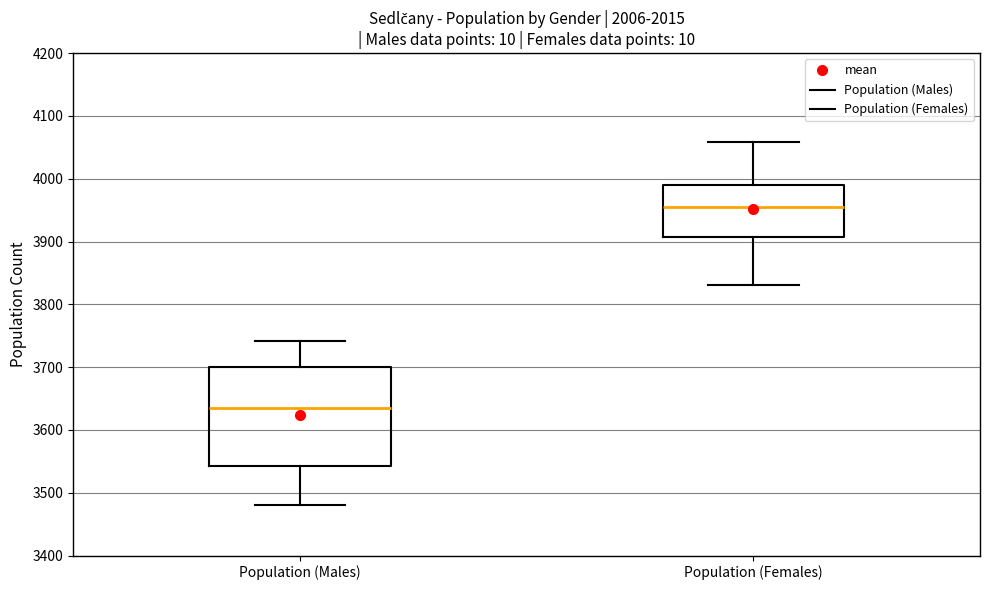

Reading left to right, transcribe this box plot: for each box, give where its median line is, the range the box spans, and where its two whiskers end, as read against the y-axis. The values are not printed on the chart, so give them approximately, as read against the axis.

Population (Males): median 3630, box 3540 to 3700, whiskers 3480 to 3740
Population (Females): median 3950, box 3910 to 3990, whiskers 3830 to 4060